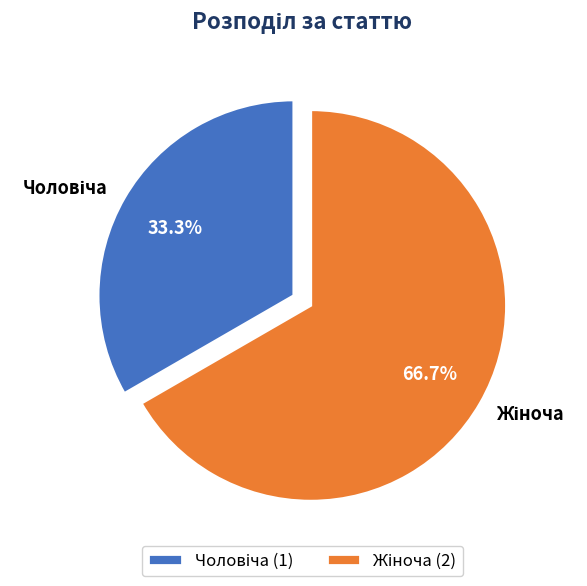

Is there a majority slice in this chart?

Yes